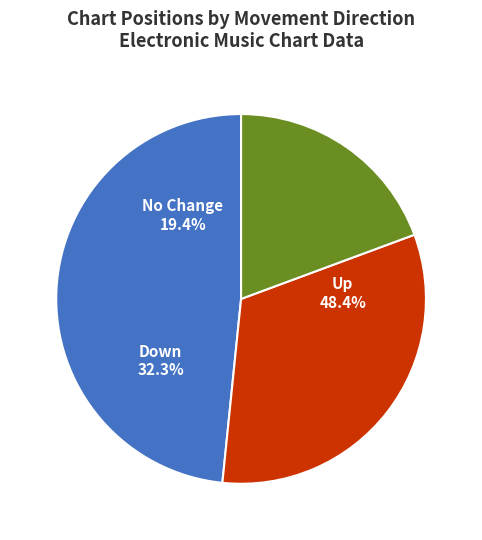

To the nearest percent, what is the difference between the down and up slice percentages?

16%